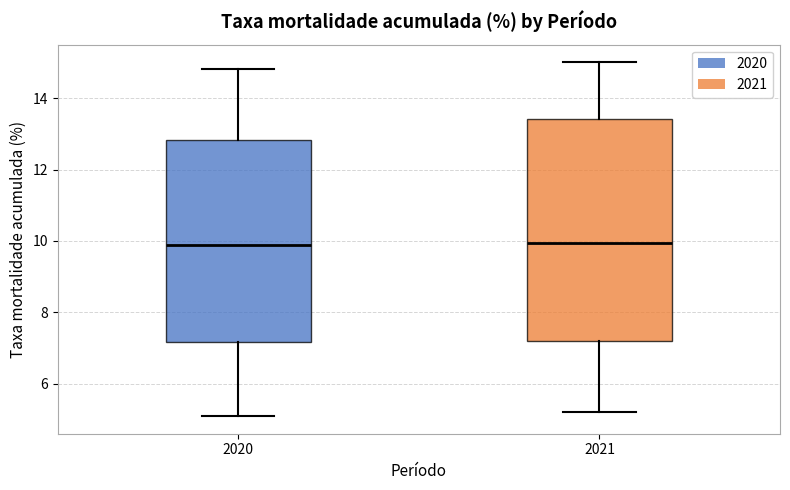

Which box is the tallest, from its lower edge to its upper edge?

2021